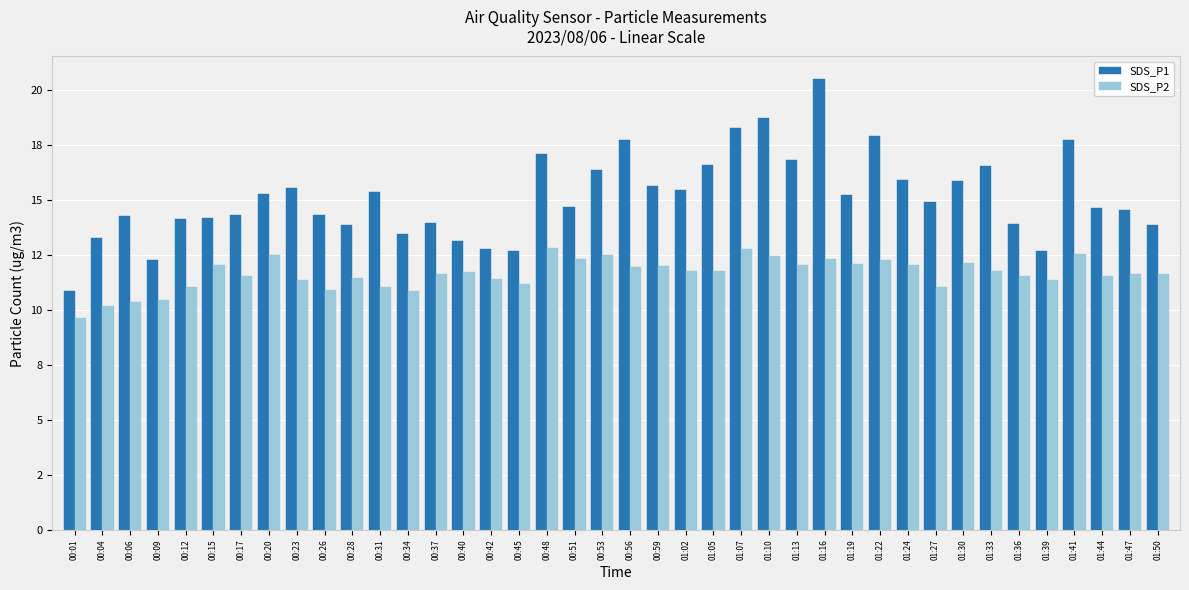

What is the label of the 33rd bar from the left?

01:30